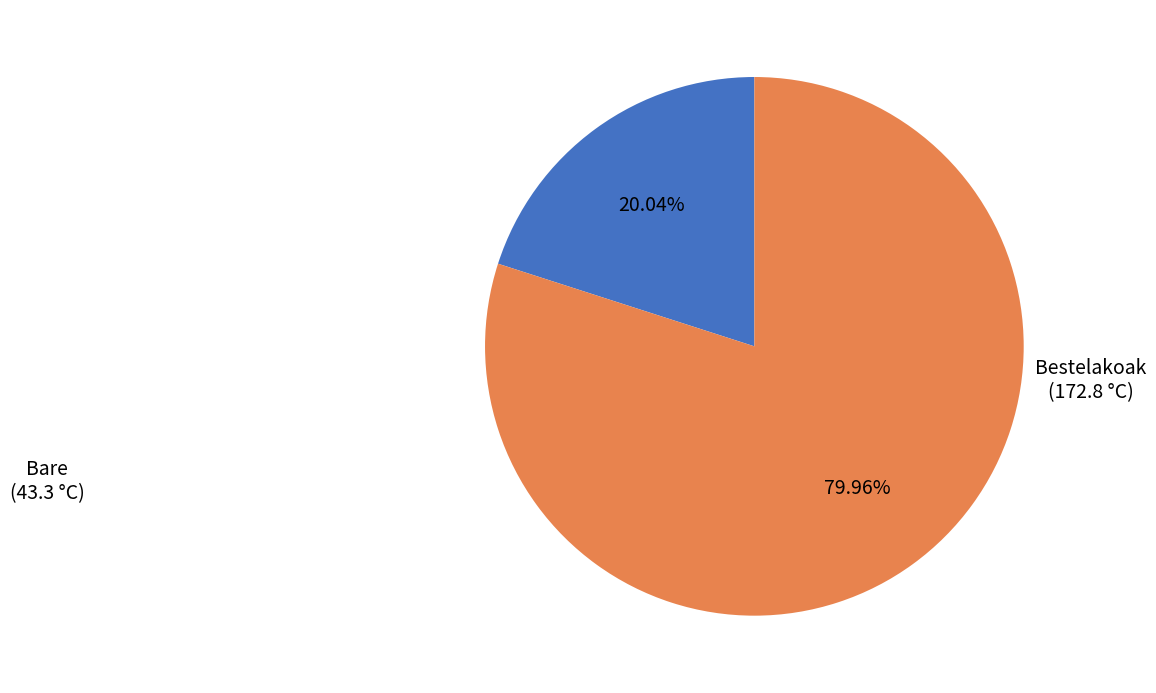

Which has a higher value, Bestelakoak or Bare?

Bestelakoak